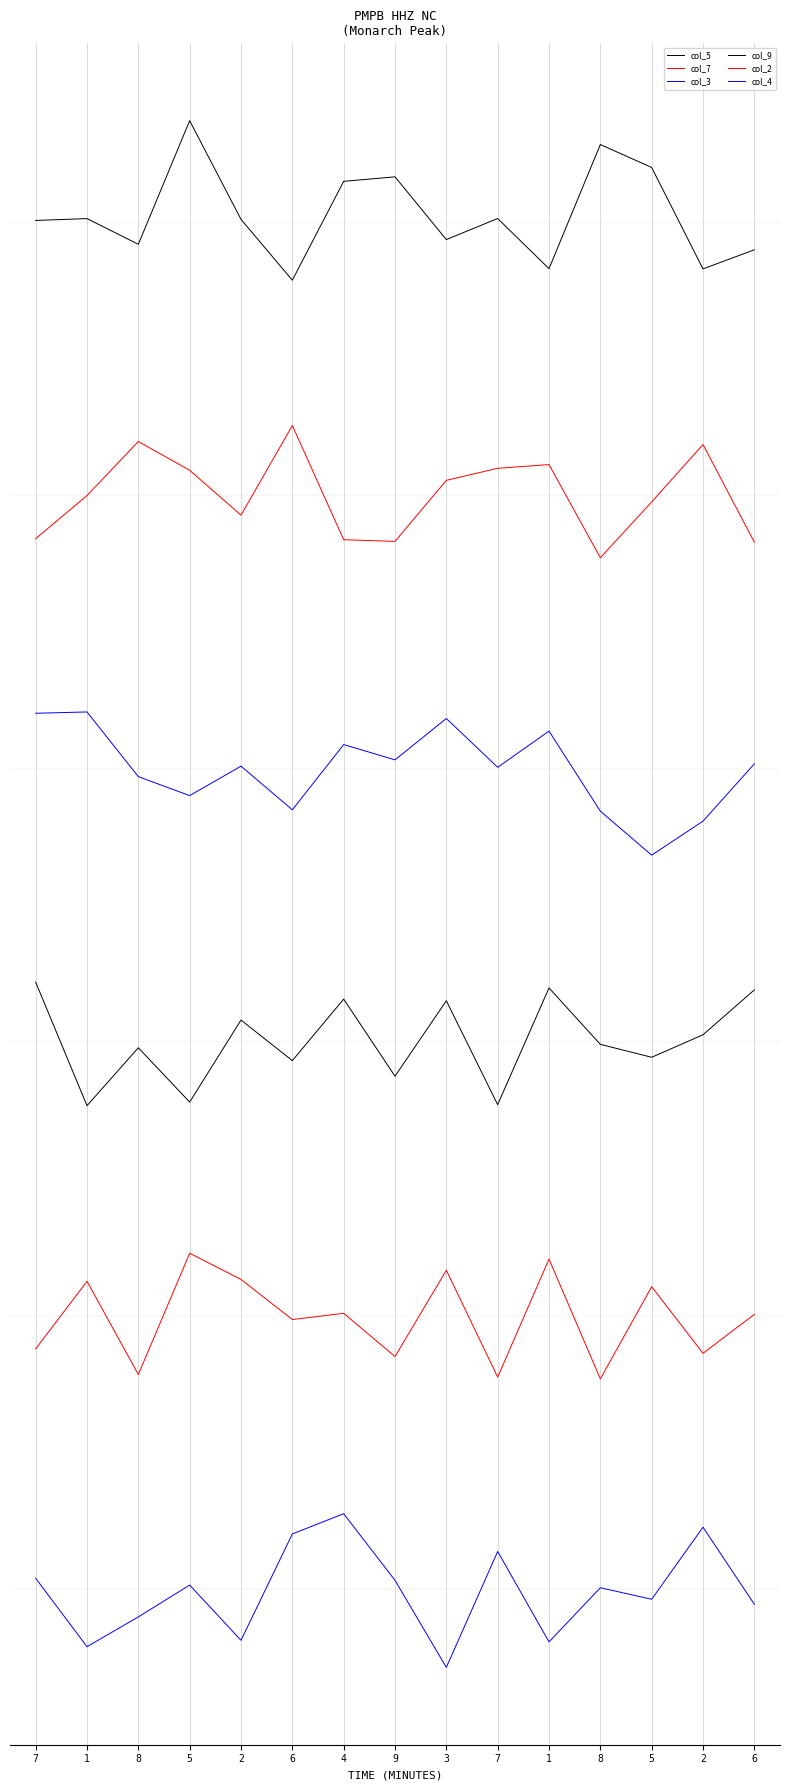

Is the value of col_7 at 5 greater than the value of col_5 at 6?

No